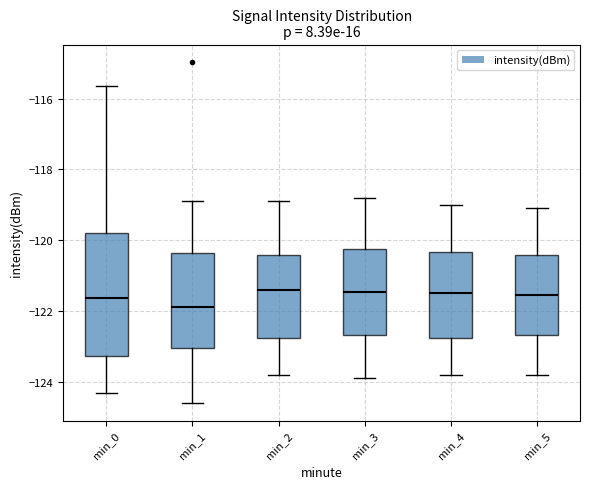

Which box's median line is the lowest?

min_1